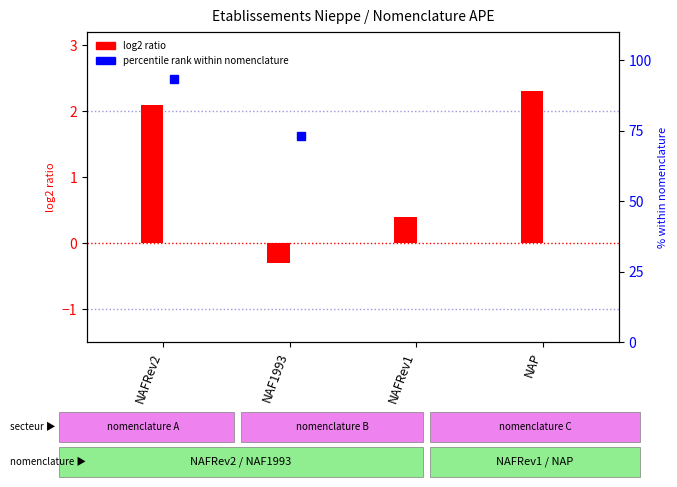

How many positive values are there?

3